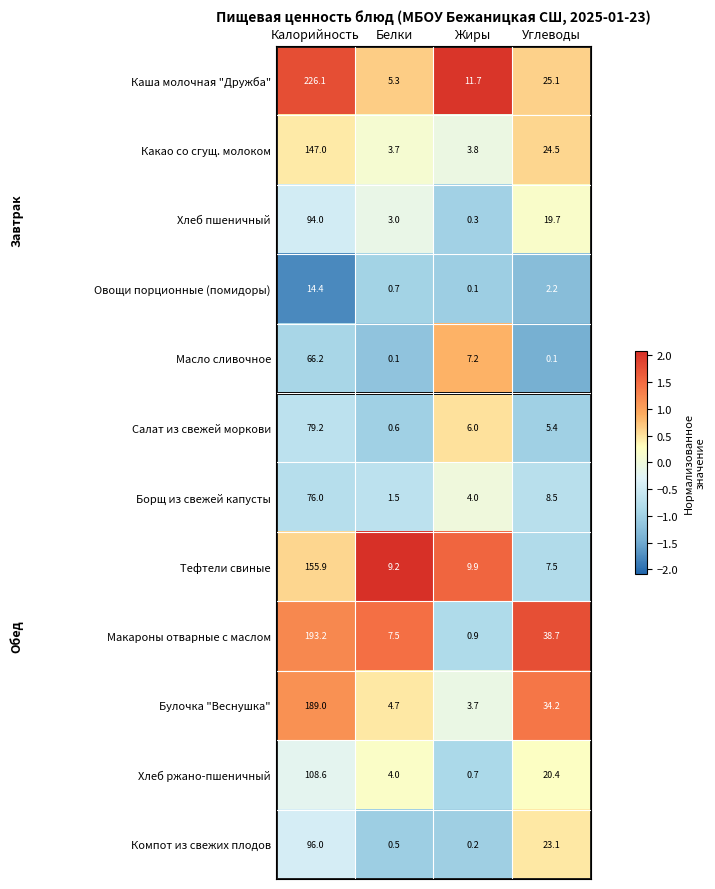

What is the sum of all Масло сливочное values?

73.6